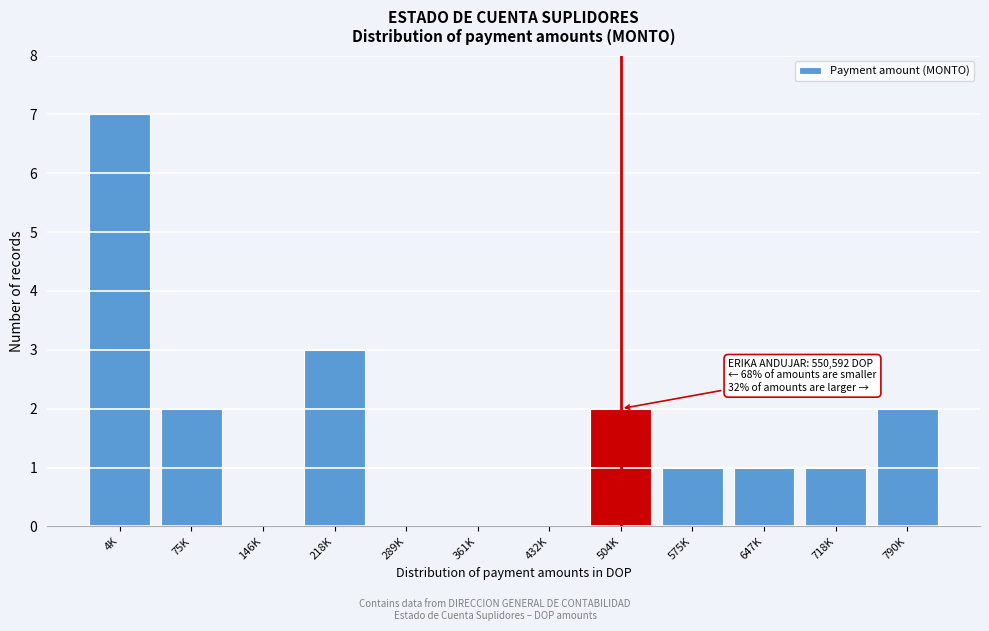

Reading left to right, list all the values displayed in this chart.

4K=7	75K=2	146K=0	218K=3	289K=0	361K=0	432K=0	504K=2	575K=1	647K=1	718K=1	790K=2